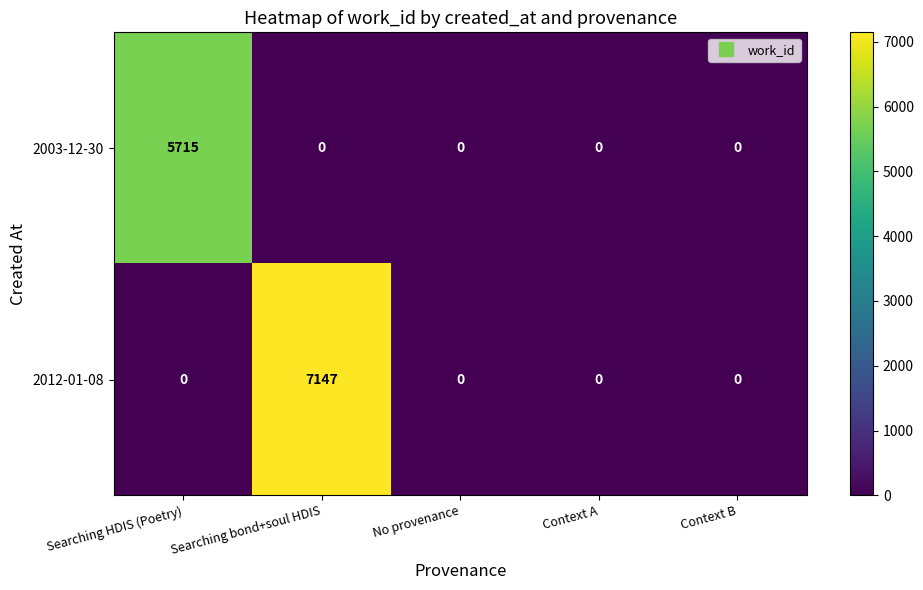

The 2003-12-30 series shows 0 at Context A. True or false?

True